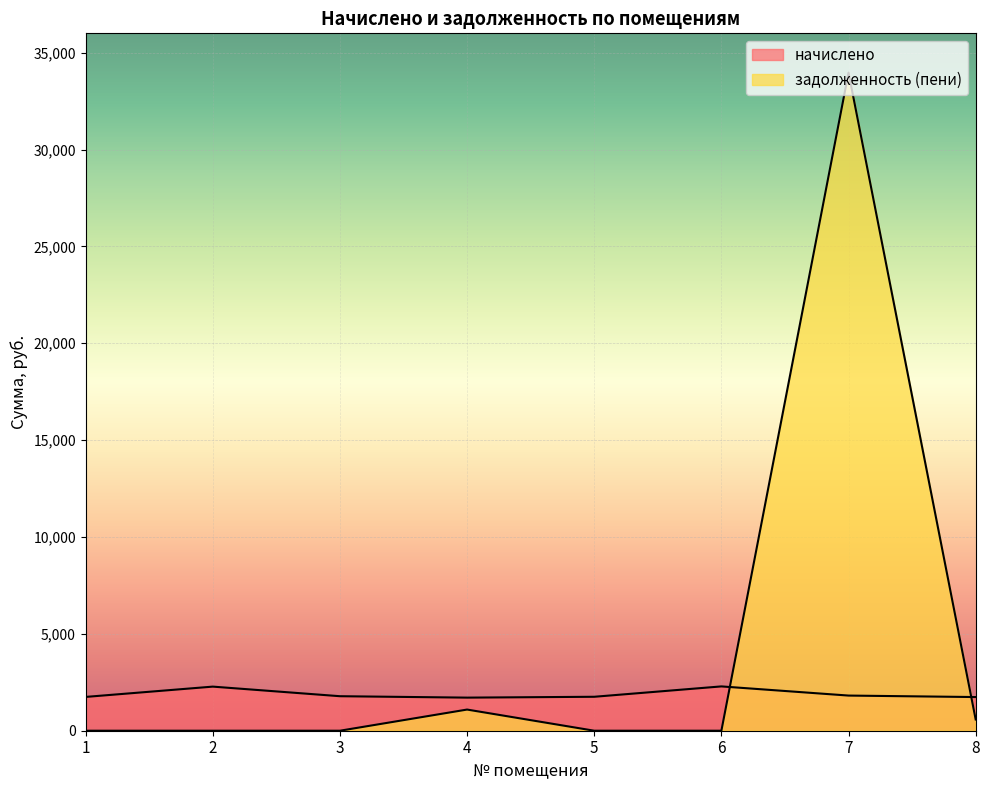

Which has a higher value, 6 or 7?

6